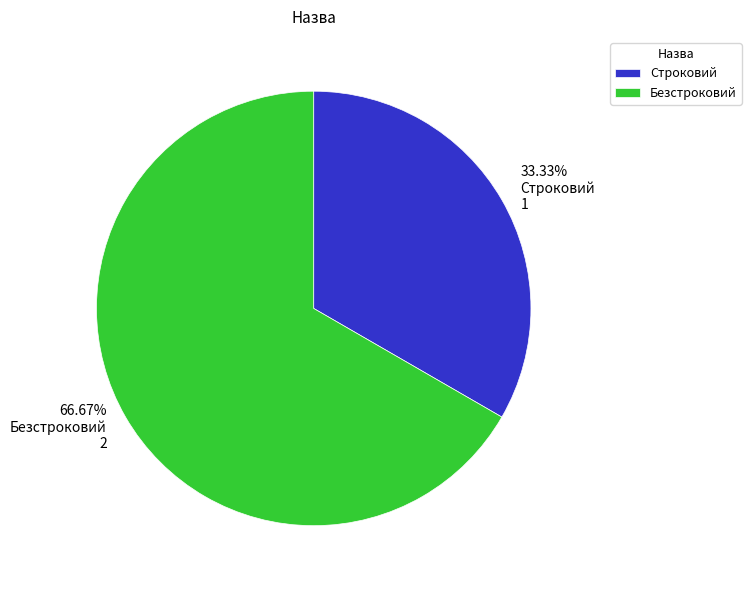

Which category accounts for the majority?

Безстроковий